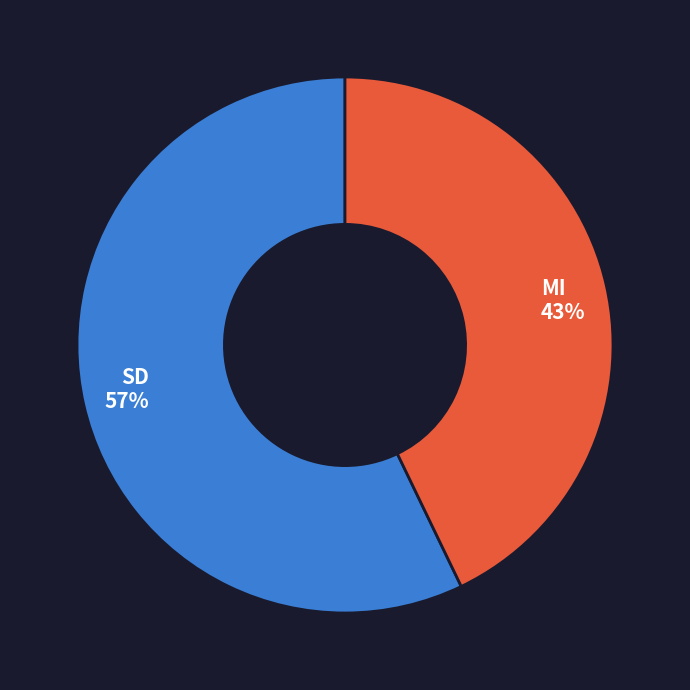

Is there a majority slice in this chart?

Yes